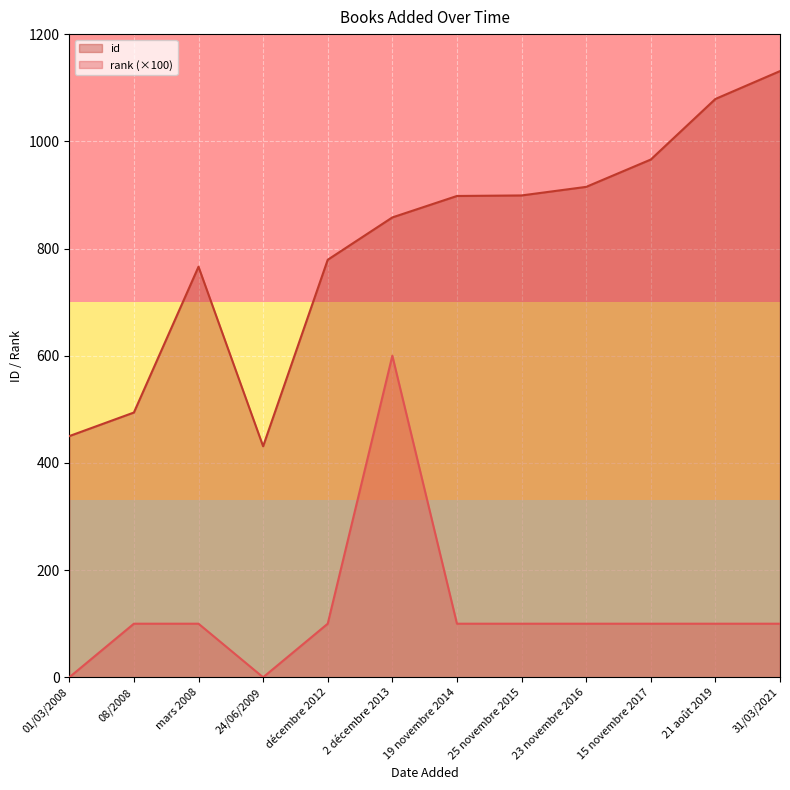

Which series changed the most between 08/2008 and 15 novembre 2017?

id